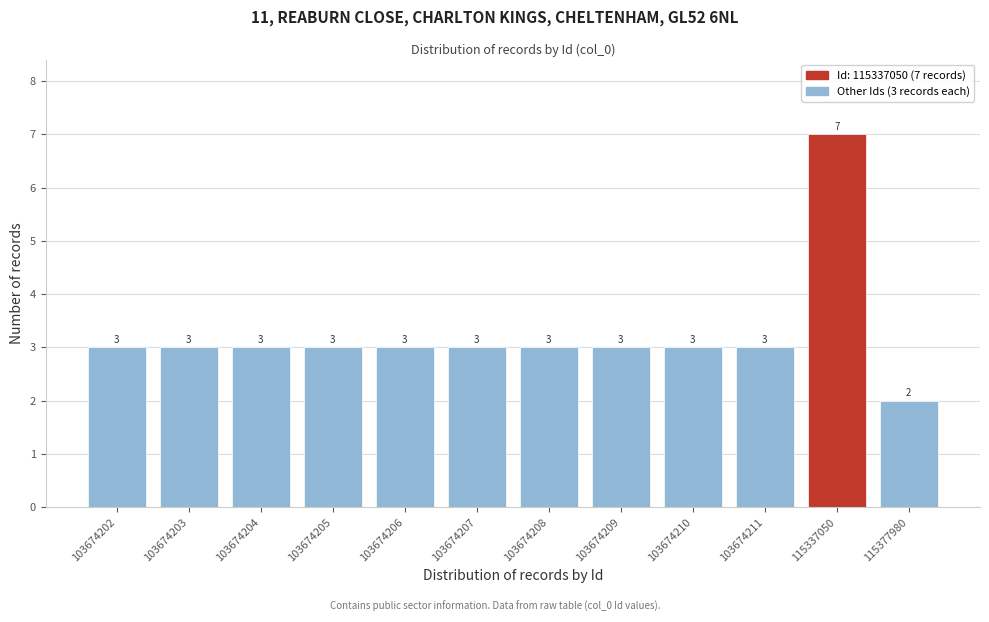

Reading right to left, list all the values displayed in this chart.

2	7	3	3	3	3	3	3	3	3	3	3